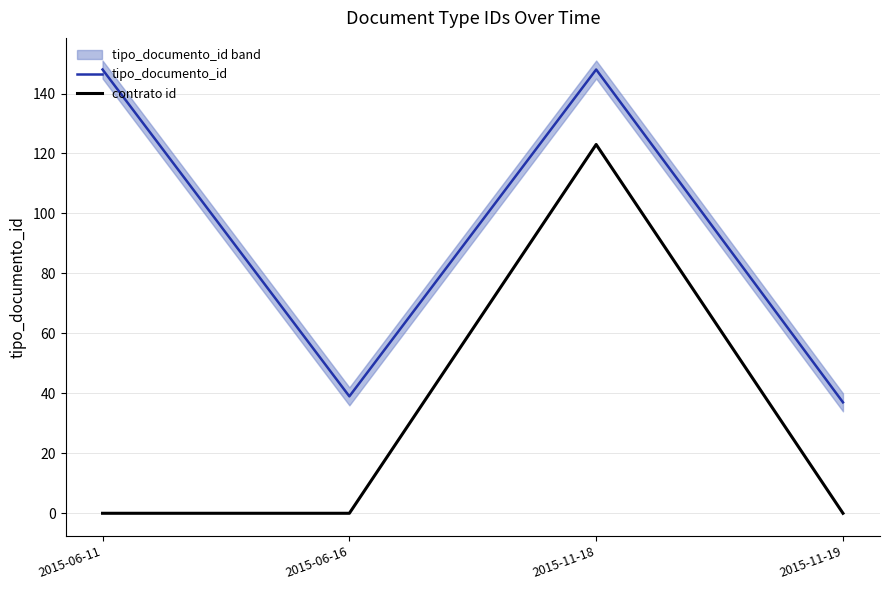

Which has a higher value, 2015-11-19 or 2015-11-18?

2015-11-18